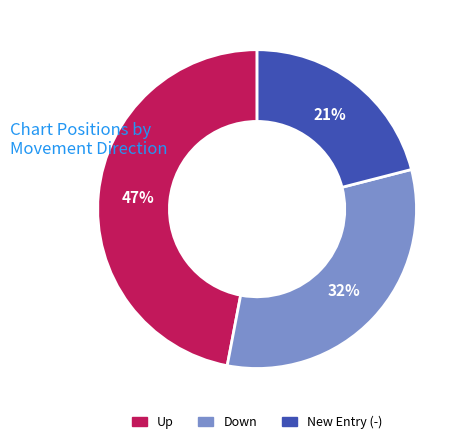

How many slices are in this pie chart?

3